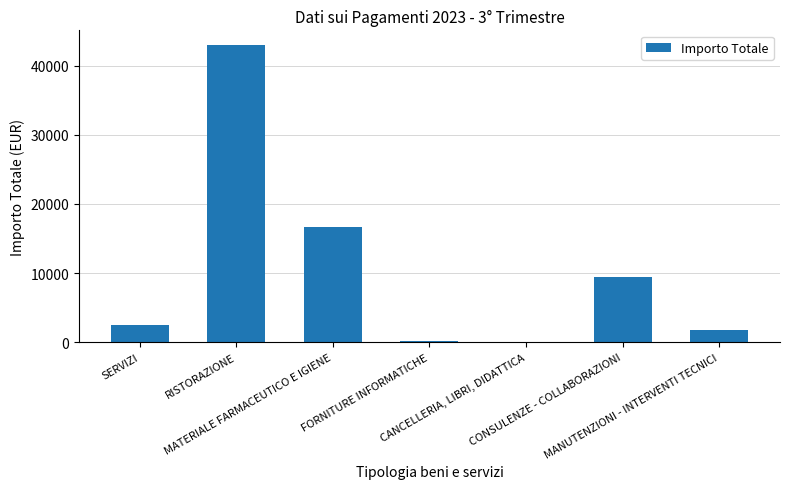

What is the maximum value shown in the chart?

42936.8